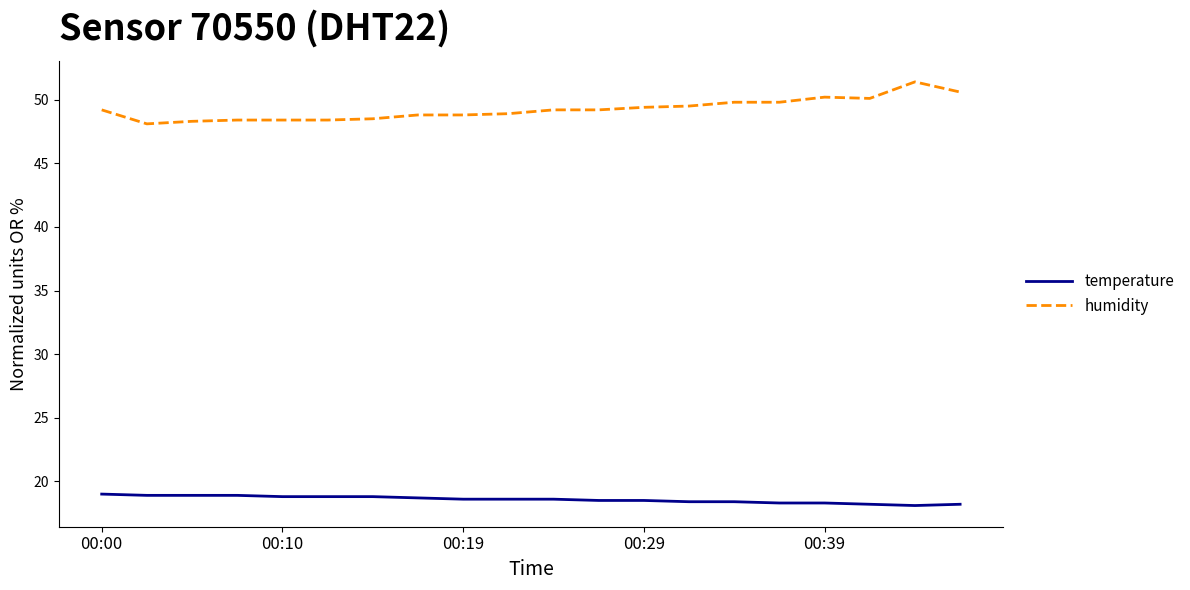

What is the greatest value displayed?

51.4